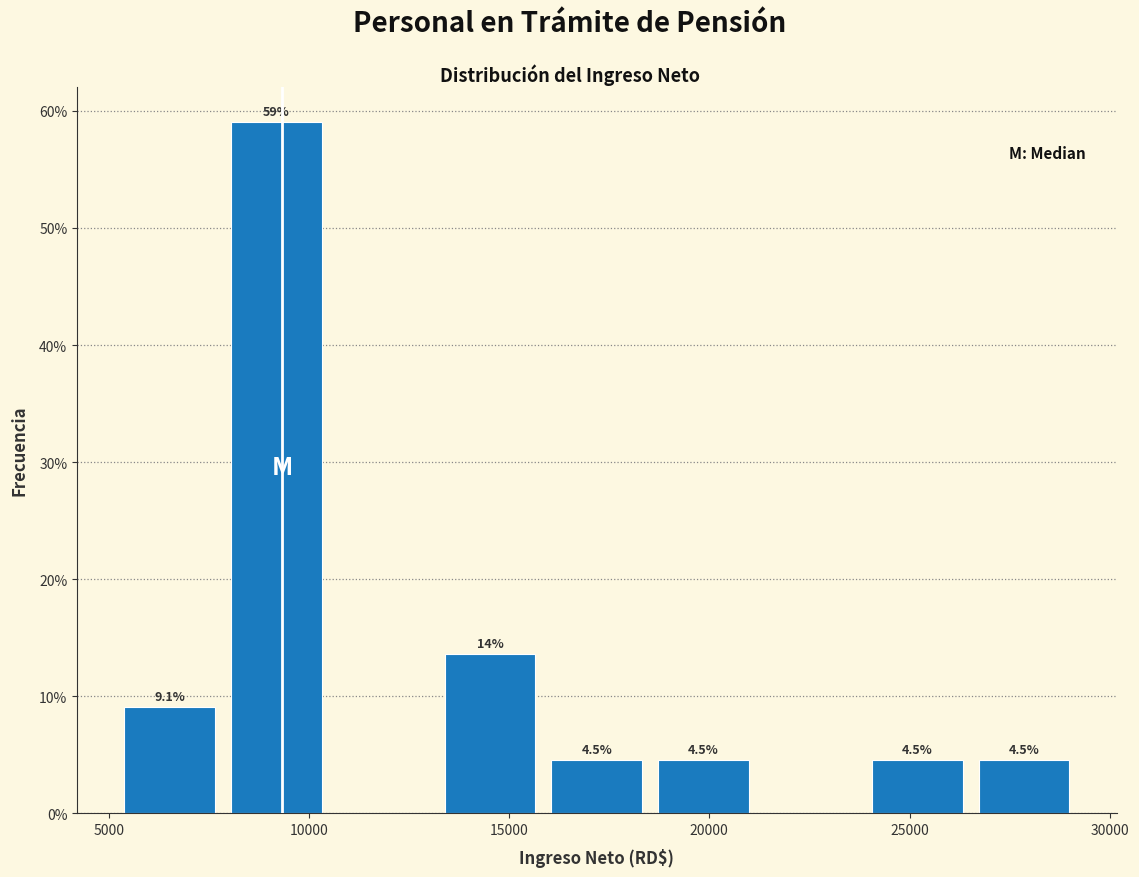

Which range on the x-axis has the tallest bar?

8000 to 10500